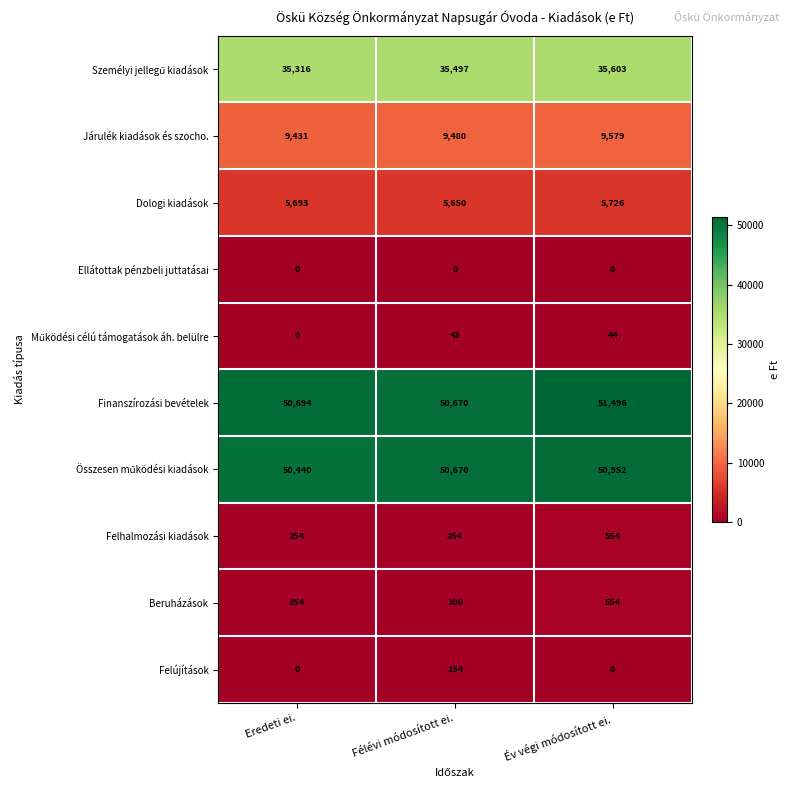

List the labels in order of Dologi kiadások value, smallest first.

Félévi módosított ei., Eredeti ei., Év végi módosított ei.